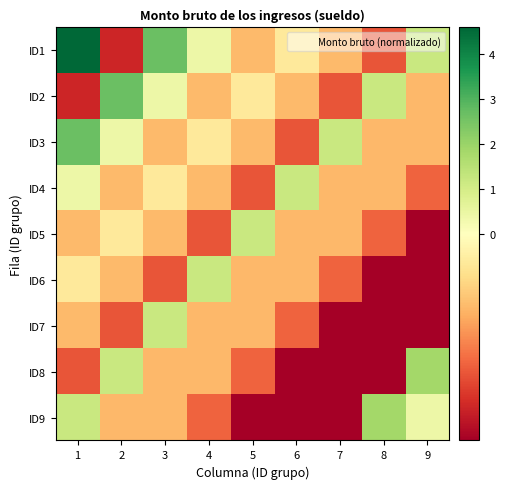

How many series are shown in this chart?

9